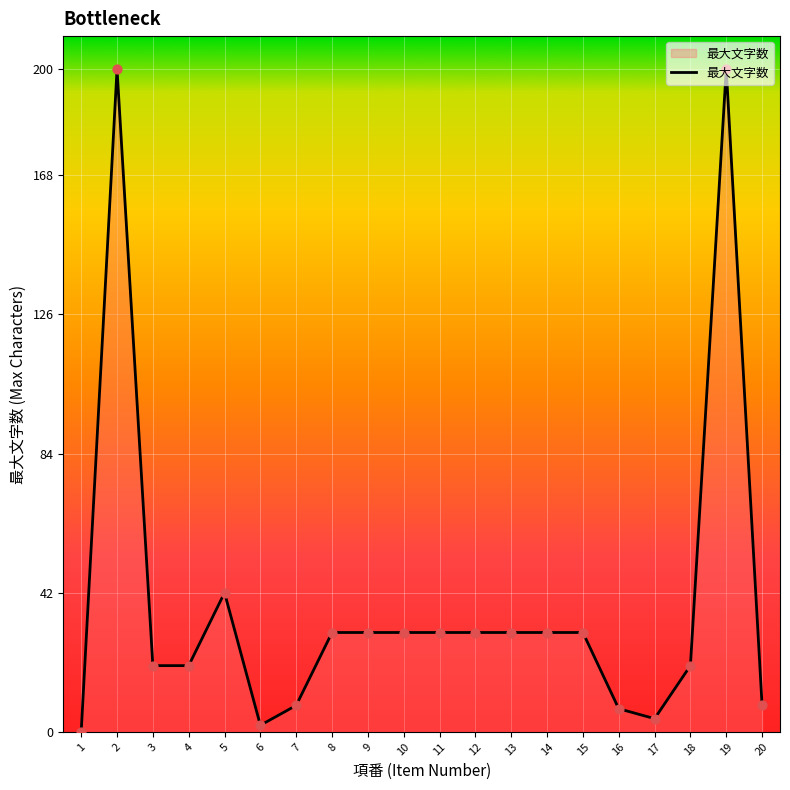

What is the ratio of the value at 17 to the value at 11?

0.1